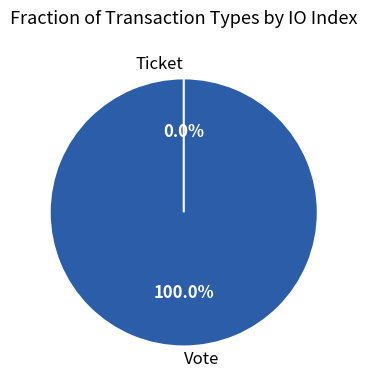

What percentage is NOT represented by Ticket?

100.0%